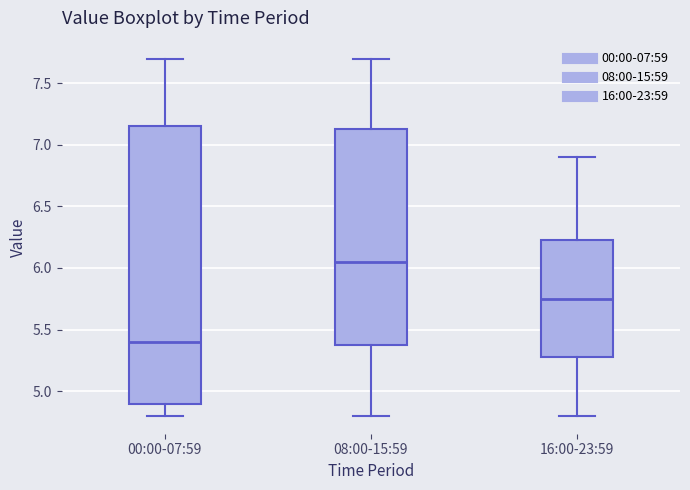

Reading left to right, transcribe this box plot: for each box, give where its median line is, the range the box spans, and where its two whiskers end, as read against the y-axis. The values are not printed on the chart, so give them approximately, as read against the axis.

00:00-07:59: median 5.40, box 4.90 to 7.15, whiskers 4.80 to 7.70
08:00-15:59: median 6.05, box 5.40 to 7.15, whiskers 4.80 to 7.70
16:00-23:59: median 5.75, box 5.30 to 6.25, whiskers 4.80 to 6.90